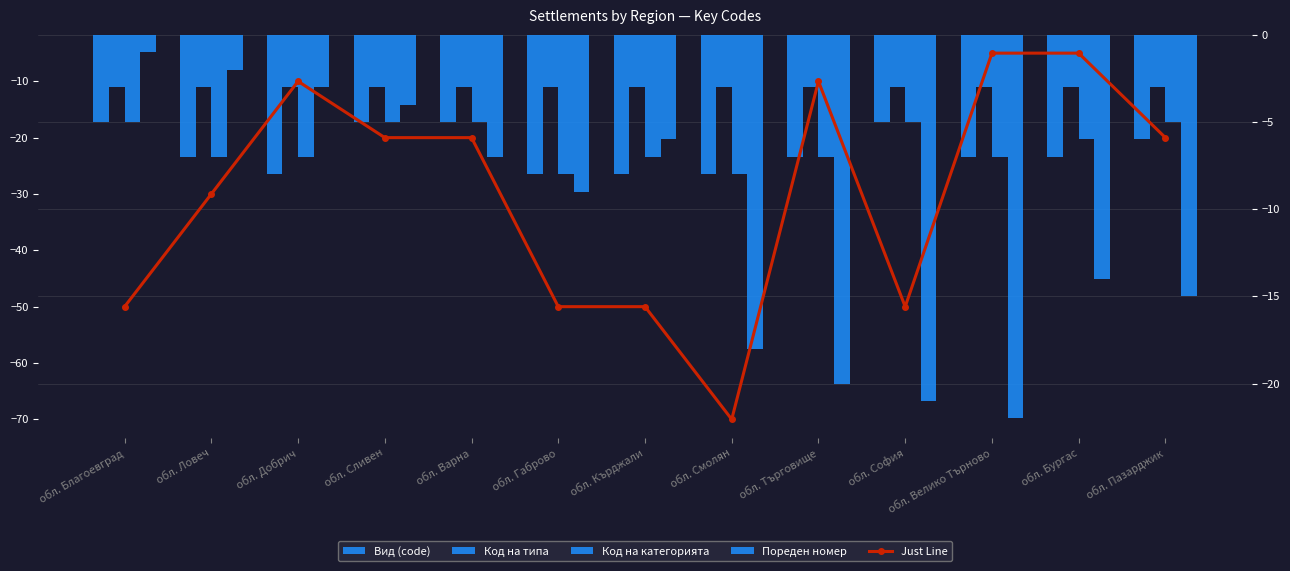

Rank the series at обл. Габрово from lowest to highest value.

Just Line, Пореден номер, Вид (code), Код на категорията, Код на типа